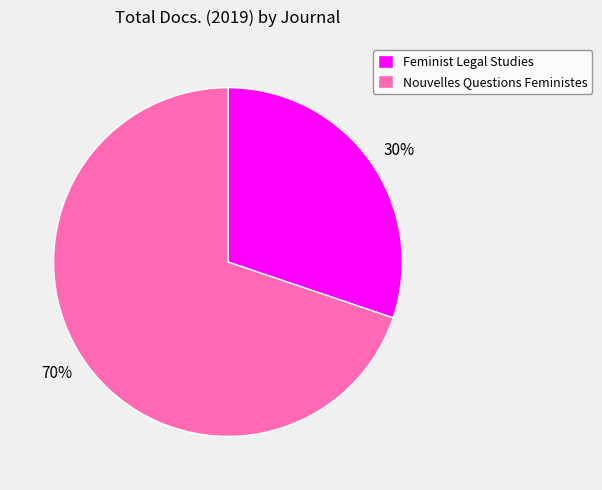

Does Nouvelles Questions Feministes account for over 50% of the chart?

Yes